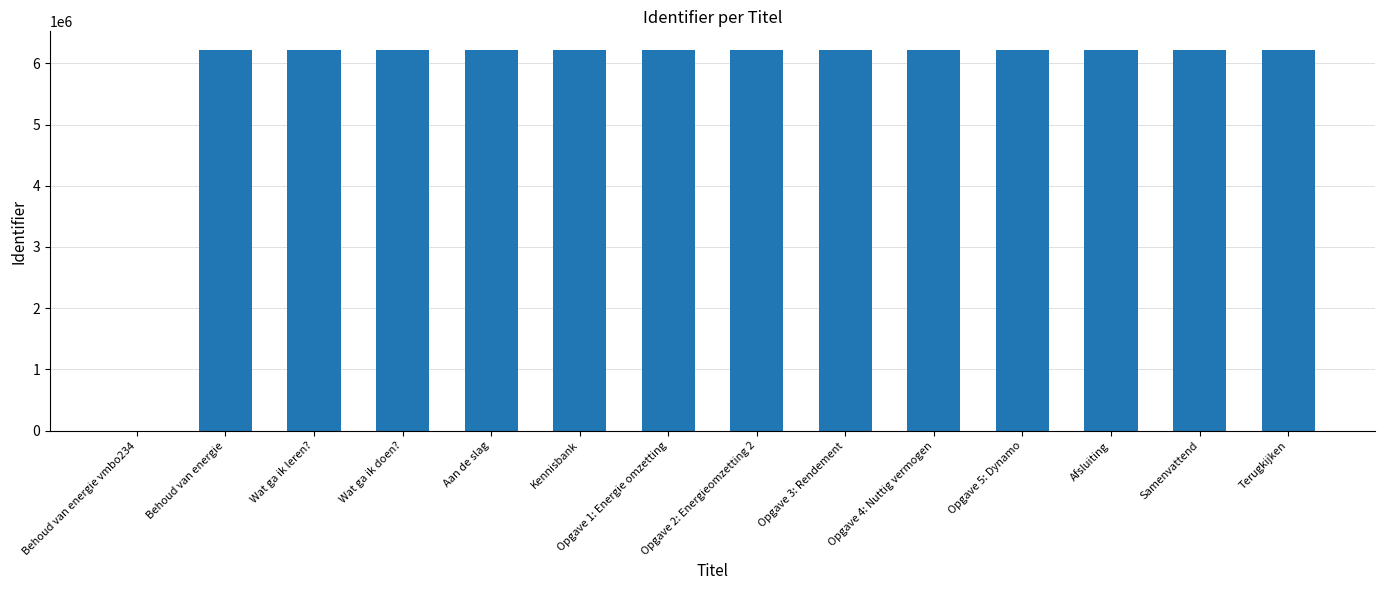

The value at Wat ga ik leren? is 11144000. True or false?

False